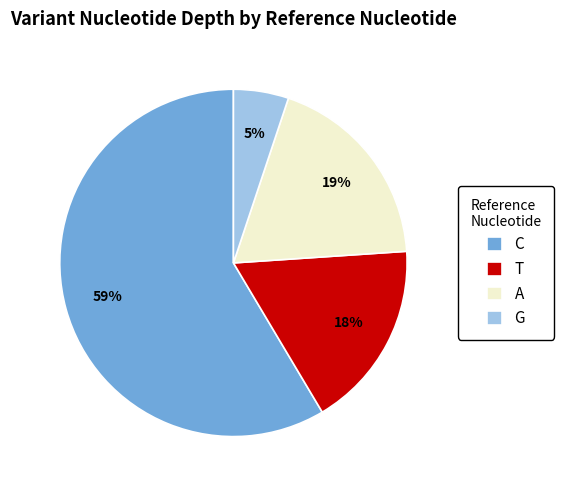

Between A and T, which is larger?

A